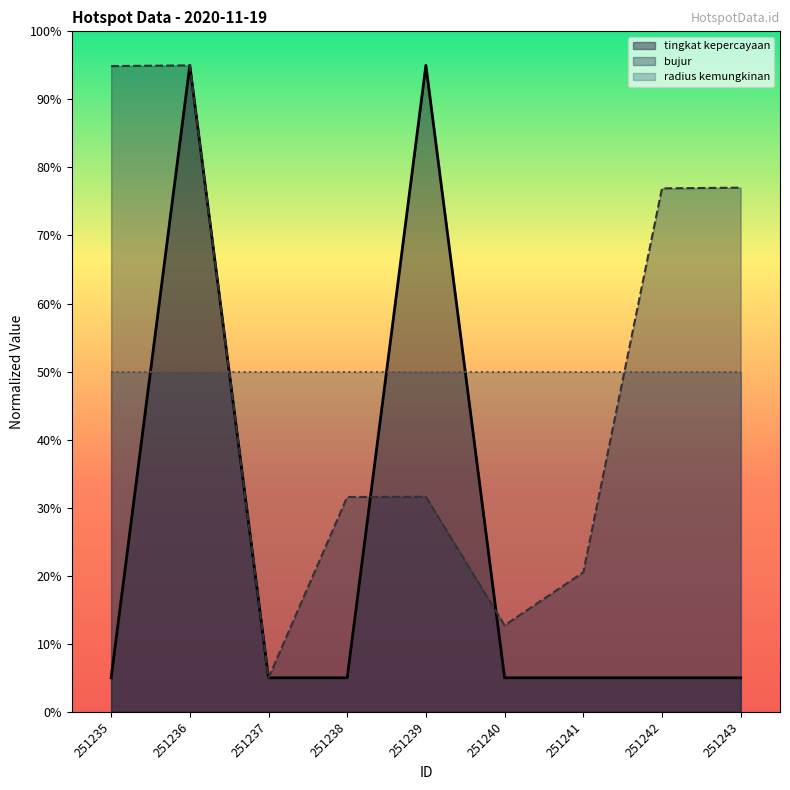

How many interior local peaks does the bujur series have?

2